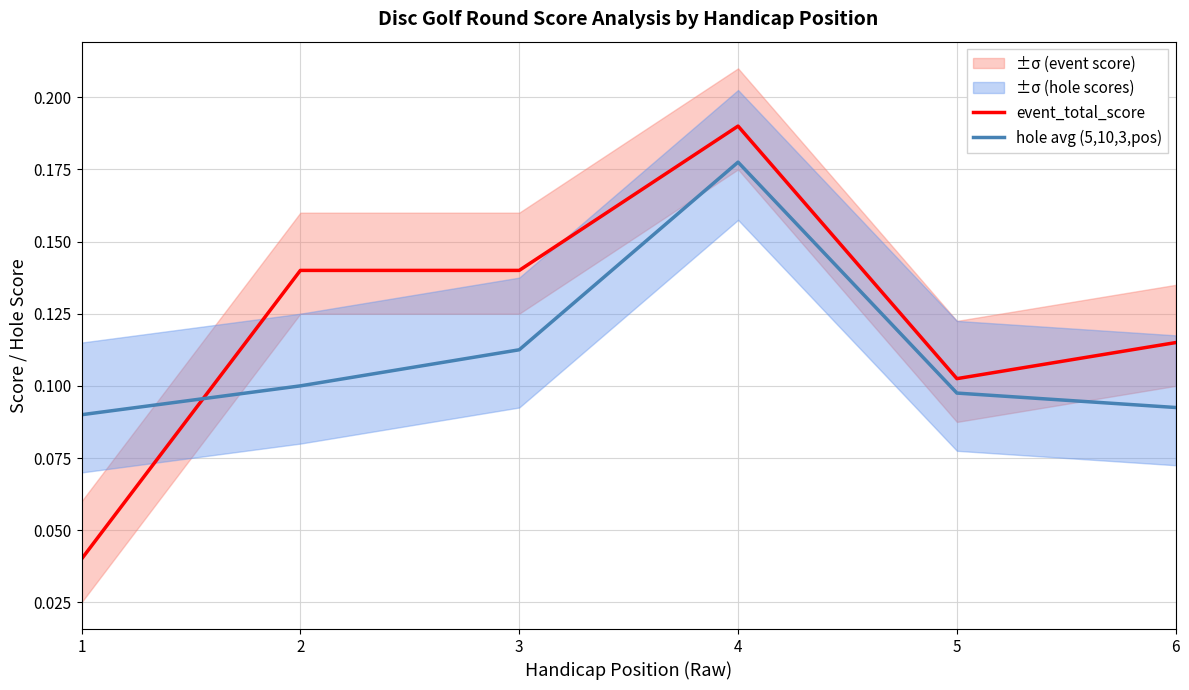

What is the greatest value displayed?

0.2